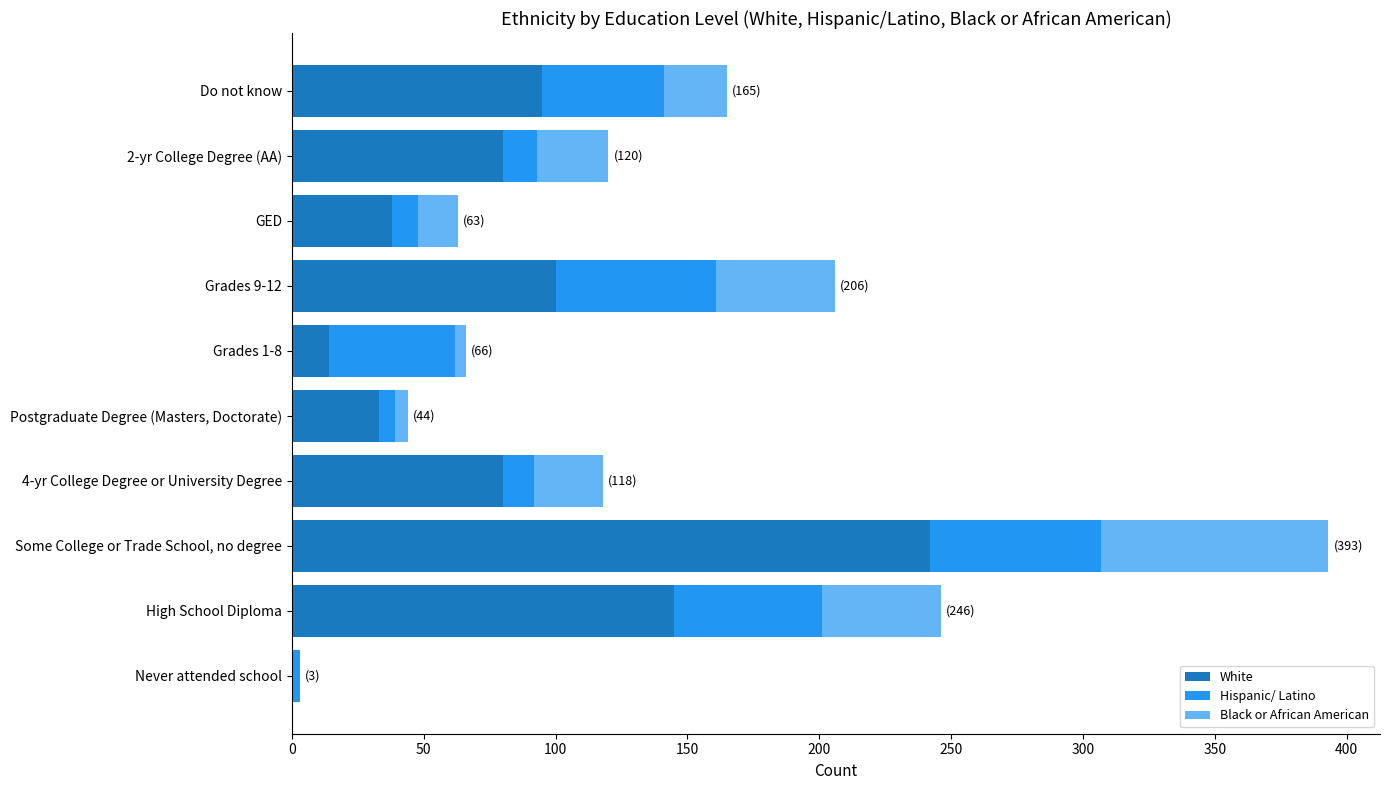

What is the maximum value for White?

242